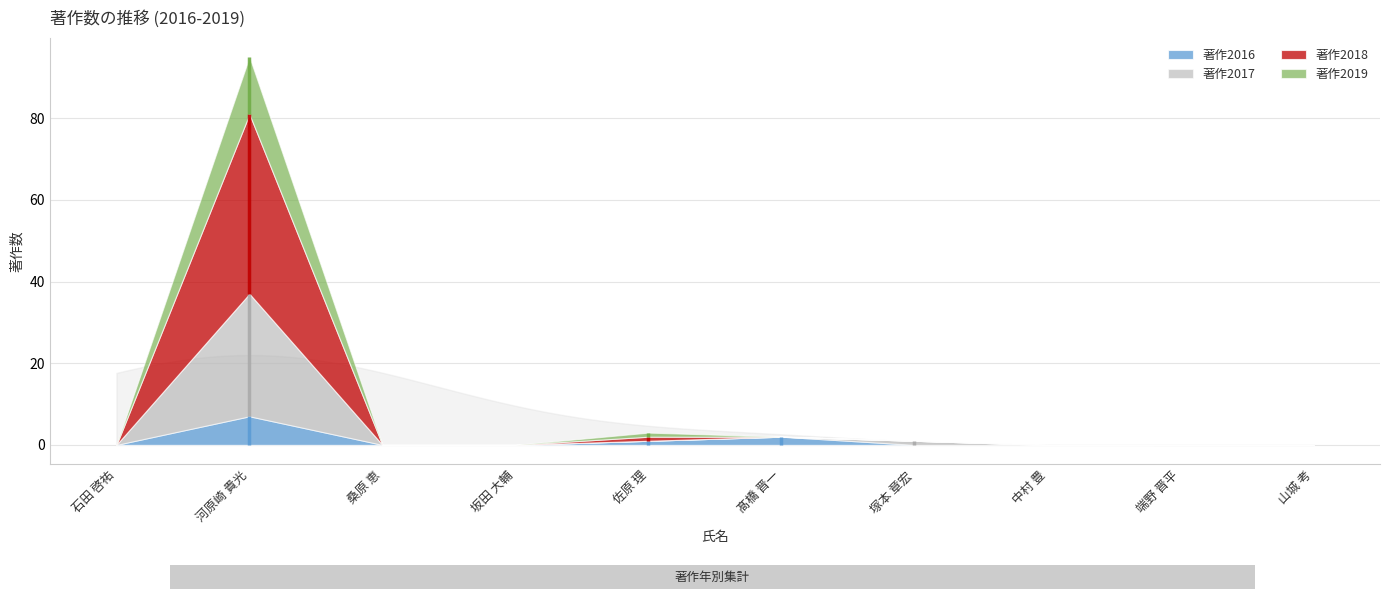

The value of 著作2017 at 端野 晋平 is 11. True or false?

False